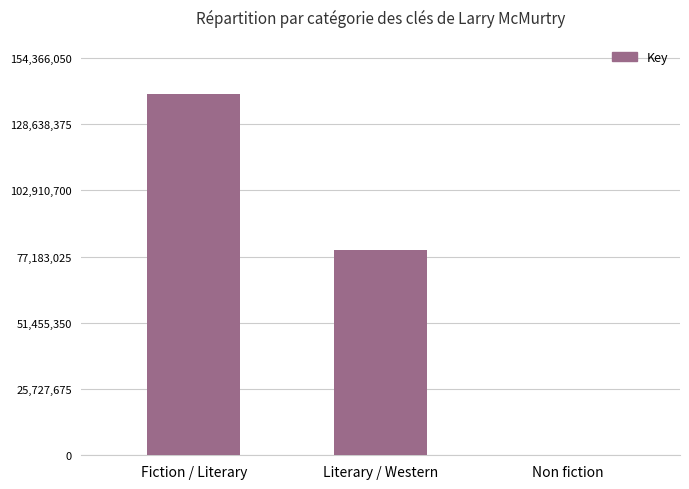

Which has a higher value, Literary / Western or Fiction / Literary?

Fiction / Literary